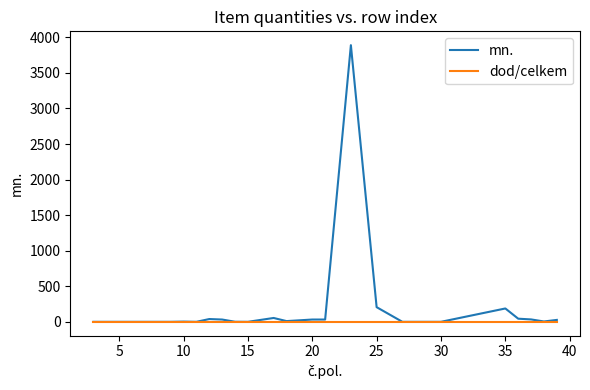

Which series has the widest spread of values?

mn.